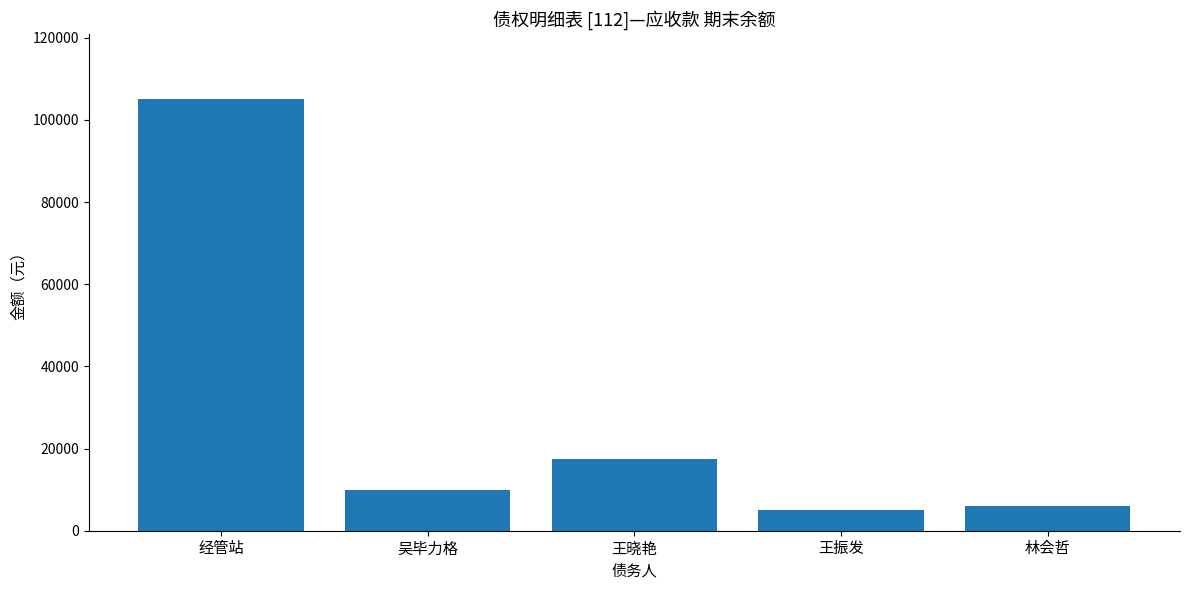

Reading left to right, what are all the values shown in this chart?

105169.6	10000.0	17400.0	5000.0	6000.0